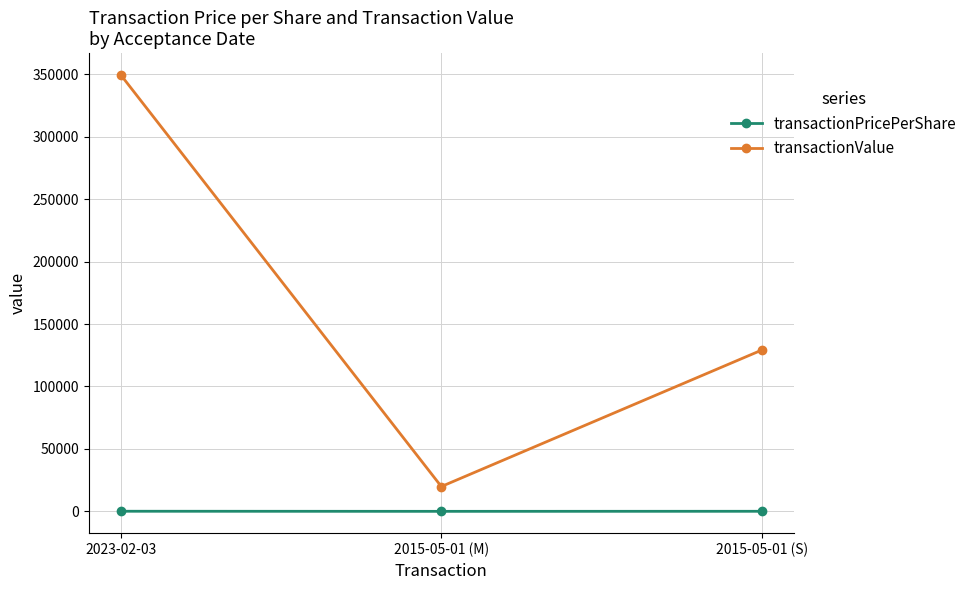

What is the label of the 3rd point from the left?

2015-05-01 (S)